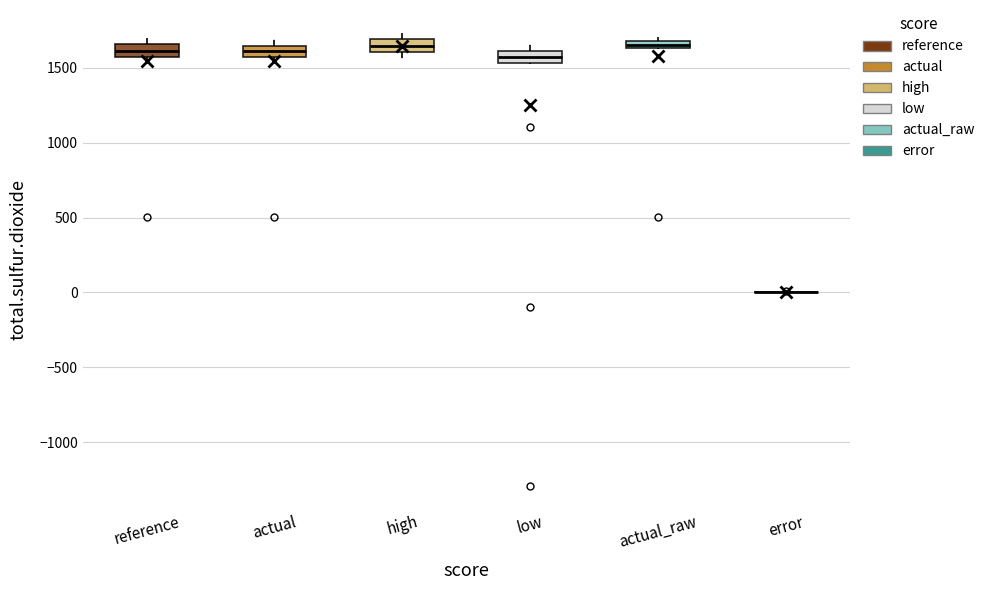

Where does the median line of the box for reference sit on the y-axis? The values are not printed on the chart, so give them approximately, as read against the axis.

1600